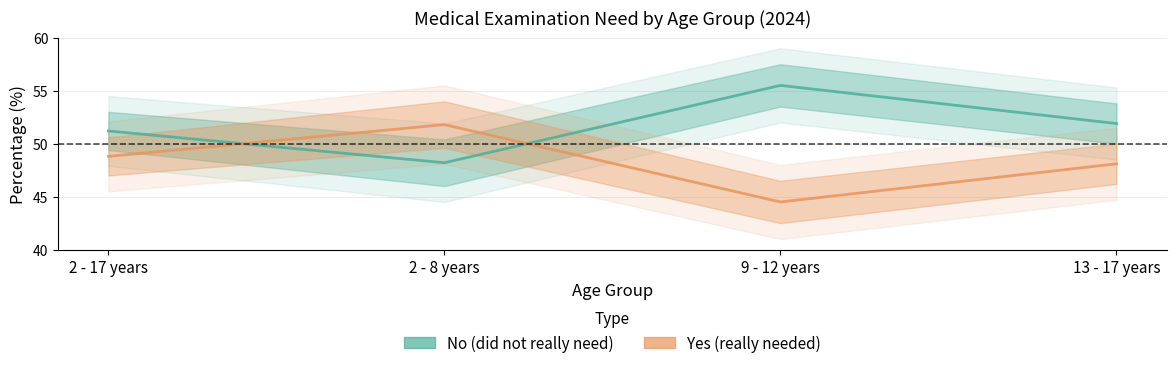

At 2 - 8 years, list the series in order from largest to smallest.

Yes (really needed), No (did not really need)